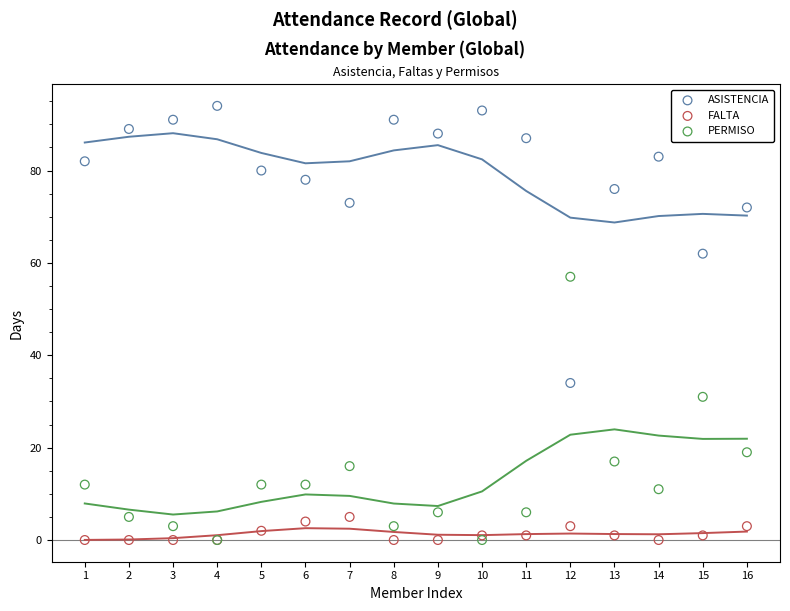

Which series has the largest Y range (max minus min)?

ASISTENCIA